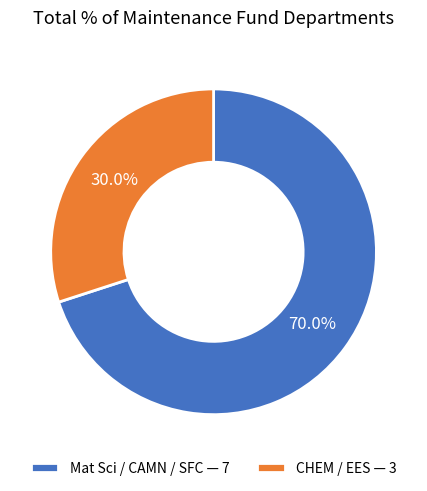

Which category accounts for the majority?

Mat Sci / CAMN / SFC — 7